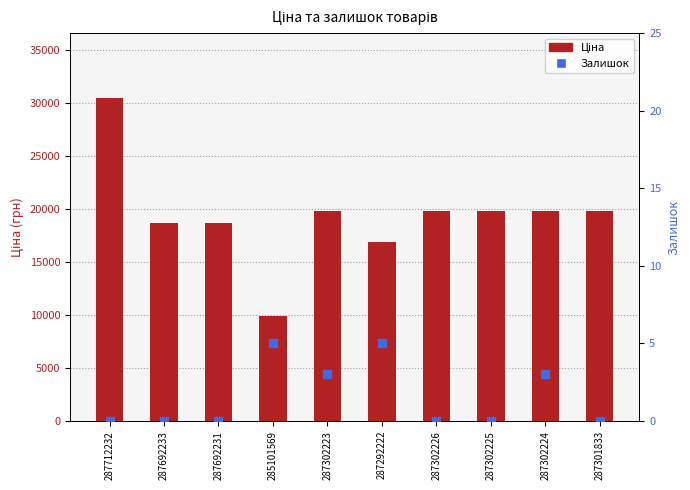

At which category is the sum across all series the highest?

287712232